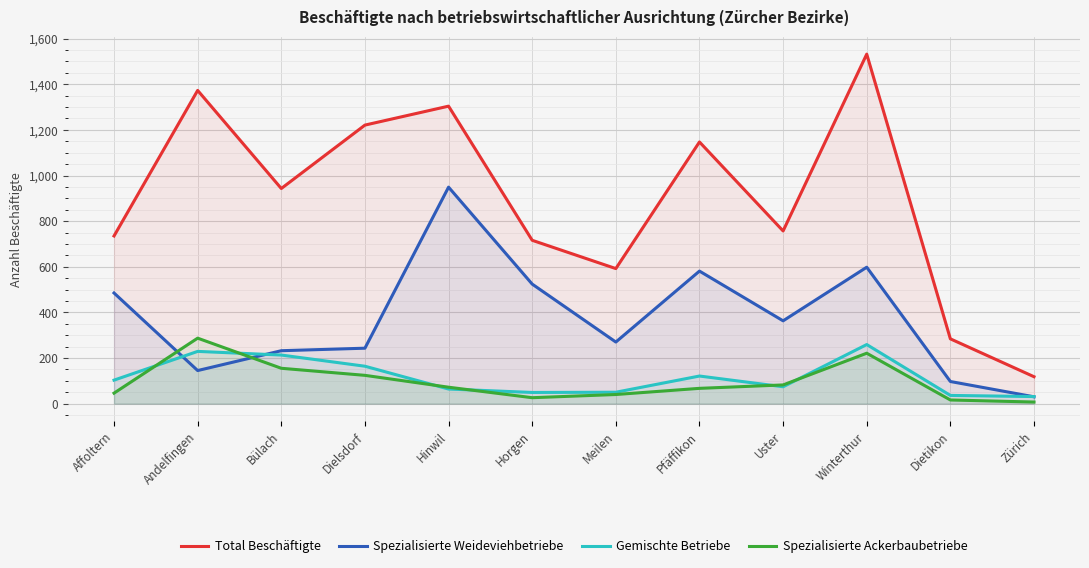

Reading left to right, extract all data points from this chart.

Total Beschäftigte: Affoltern=735	Andelfingen=1373	Bülach=943	Dielsdorf=1221	Hinwil=1304	Horgen=716	Meilen=592	Pfäffikon=1147	Uster=757	Winterthur=1532	Dietikon=284	Zürich=118
Spezialisierte Weideviehbetriebe: Affoltern=485	Andelfingen=145	Bülach=232	Dielsdorf=243	Hinwil=949	Horgen=524	Meilen=270	Pfäffikon=581	Uster=363	Winterthur=598	Dietikon=97	Zürich=30
Gemischte Betriebe: Affoltern=103	Andelfingen=229	Bülach=213	Dielsdorf=164	Hinwil=64	Horgen=49	Meilen=50	Pfäffikon=121	Uster=74	Winterthur=259	Dietikon=36	Zürich=31
Spezialisierte Ackerbaubetriebe: Affoltern=46	Andelfingen=287	Bülach=155	Dielsdorf=124	Hinwil=72	Horgen=26	Meilen=40	Pfäffikon=67	Uster=82	Winterthur=221	Dietikon=16	Zürich=7